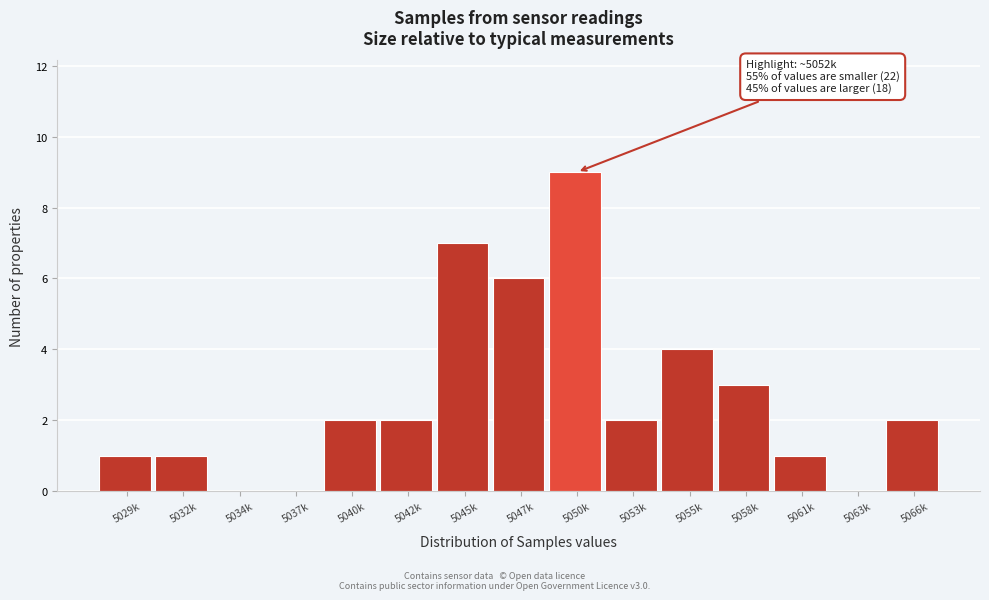

Reading left to right, transcribe all the data shown in this chart.

5029k=1	5032k=1	5034k=0	5037k=0	5040k=2	5042k=2	5045k=7	5047k=6	5050k=9	5053k=2	5055k=4	5058k=3	5061k=1	5063k=0	5066k=2